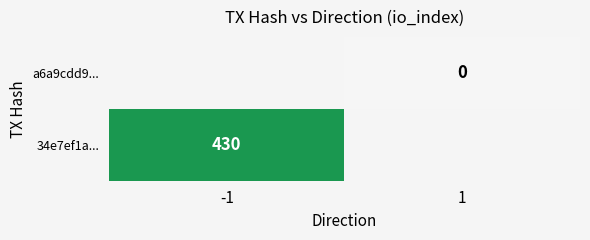

At which category does the chart reach its peak across all series?

-1